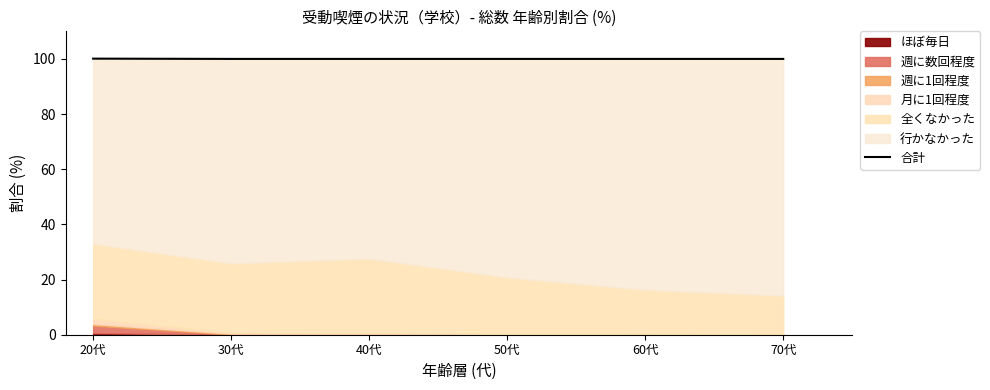

Which category has the highest value across all series?

20代